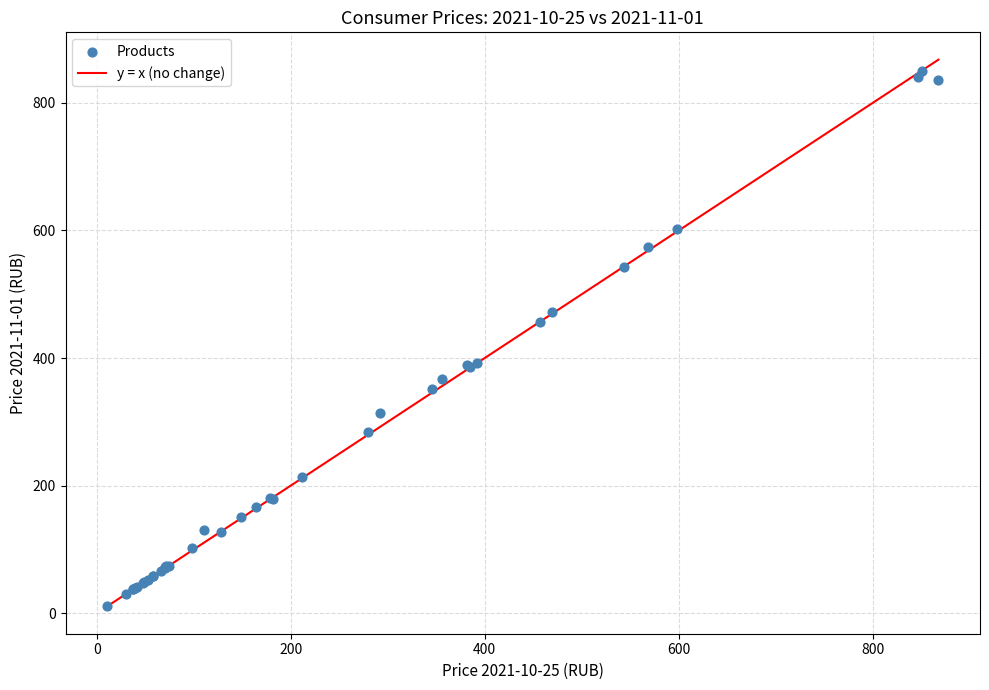

What Y value in the scatter plot is closest to 430?

457.1